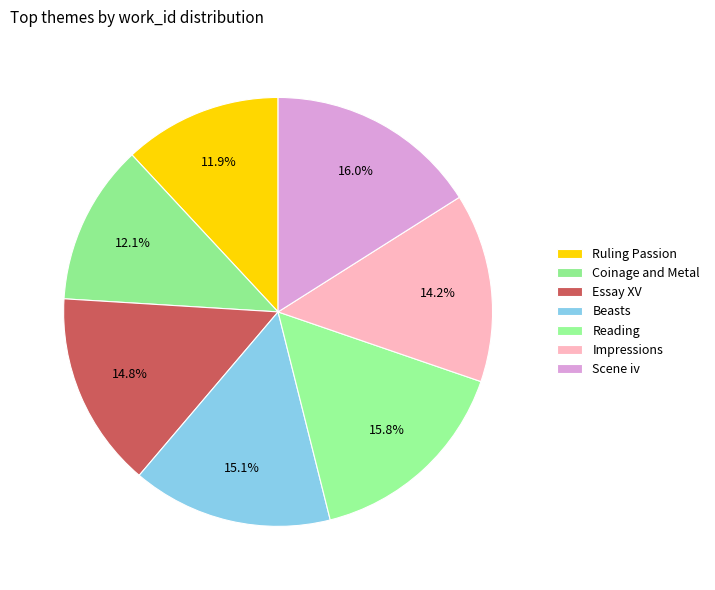

Rank the categories by value from highest to lowest.

Scene iv, Reading, Beasts, Essay XV, Impressions, Coinage and Metal, Ruling Passion